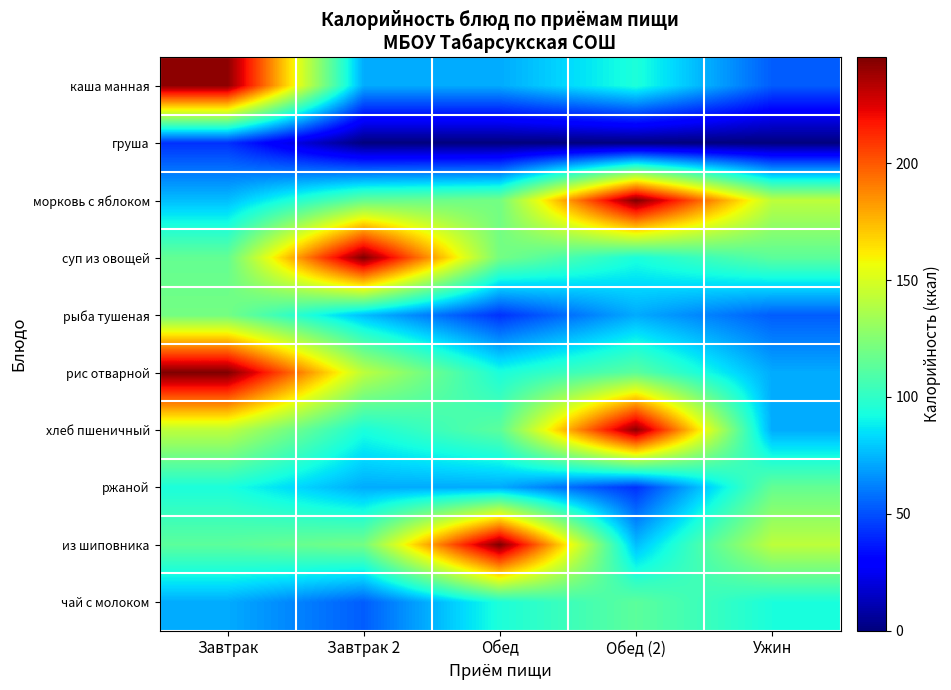

How many categories are shown in the chart?

5